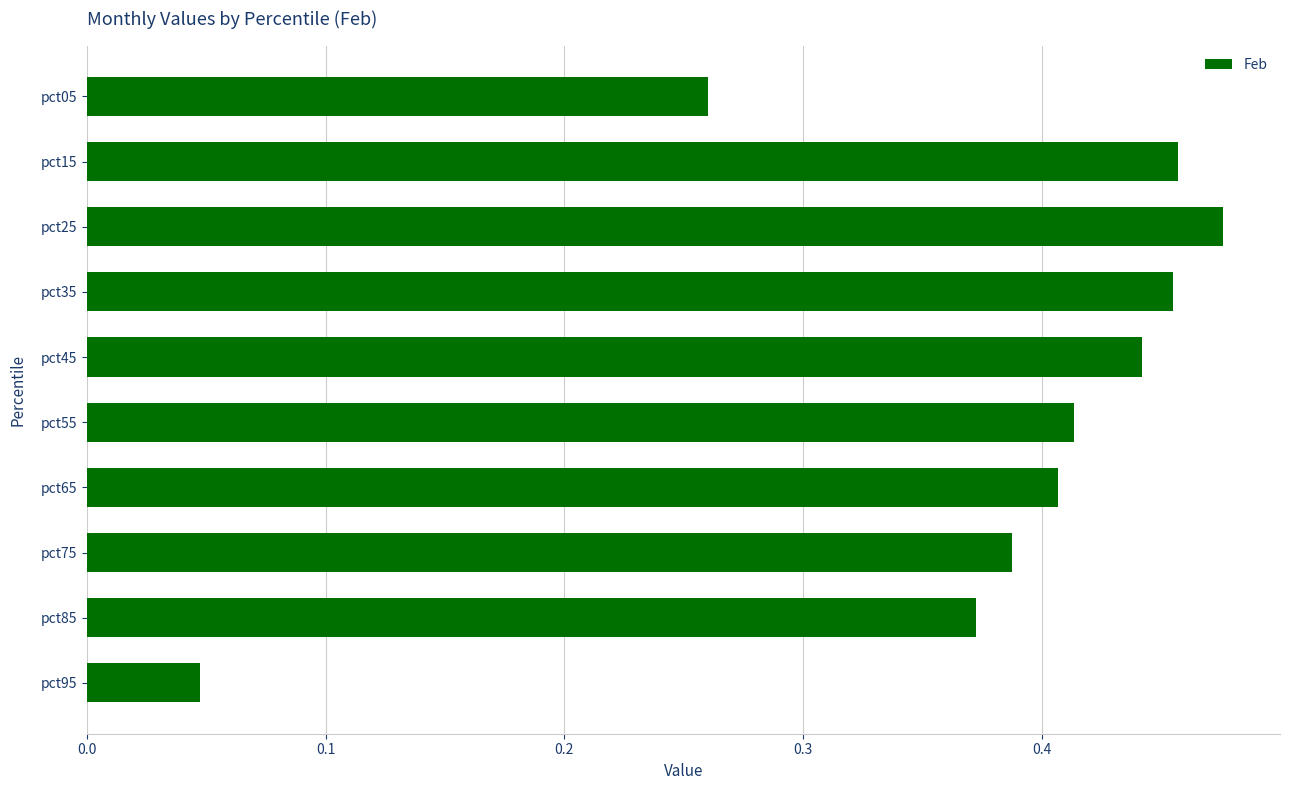

What is the sum of all values?

3.7